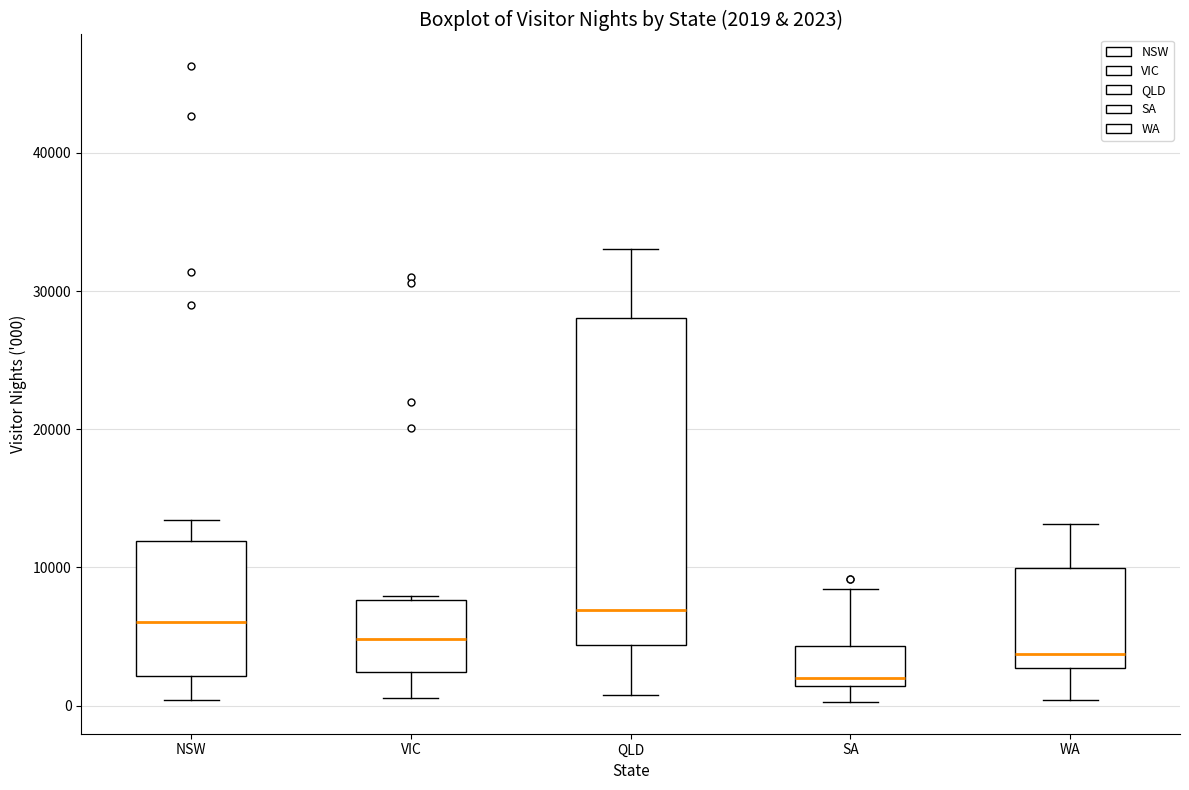

Comparing the boxes themselves (not the whiskers), which one is the tallest?

QLD